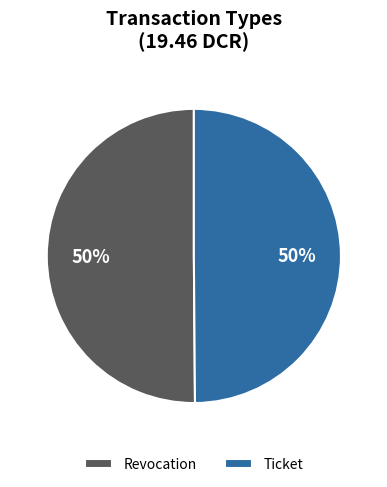

How many segments does this pie chart have?

2